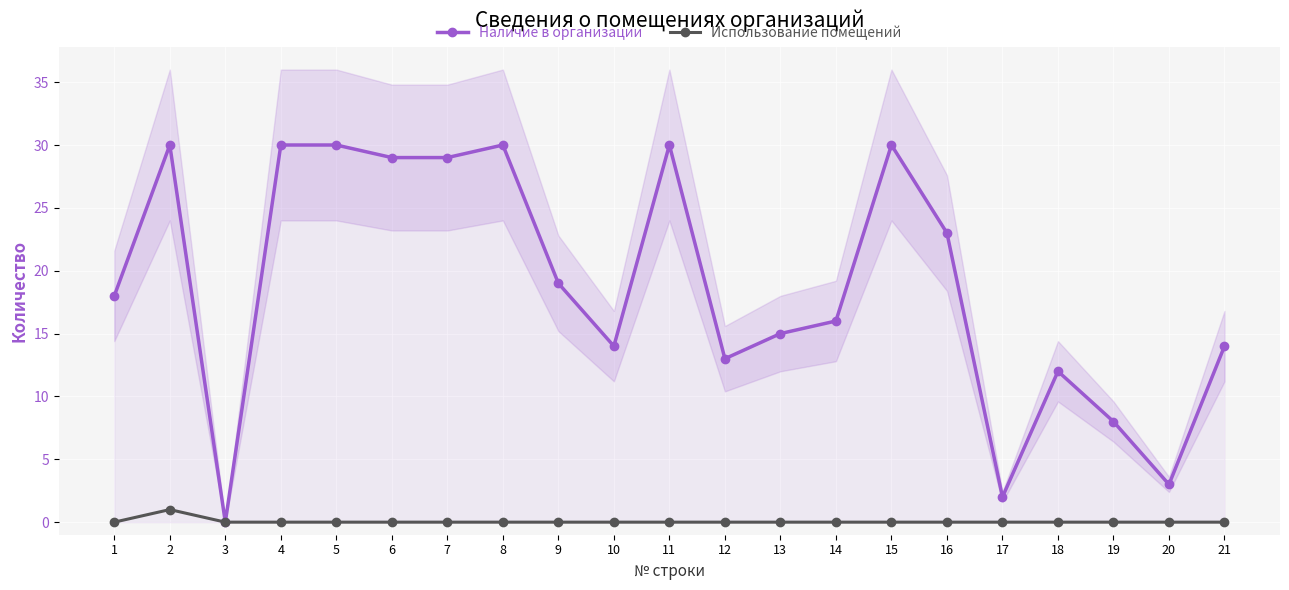

How many lines are shown in the chart?

2